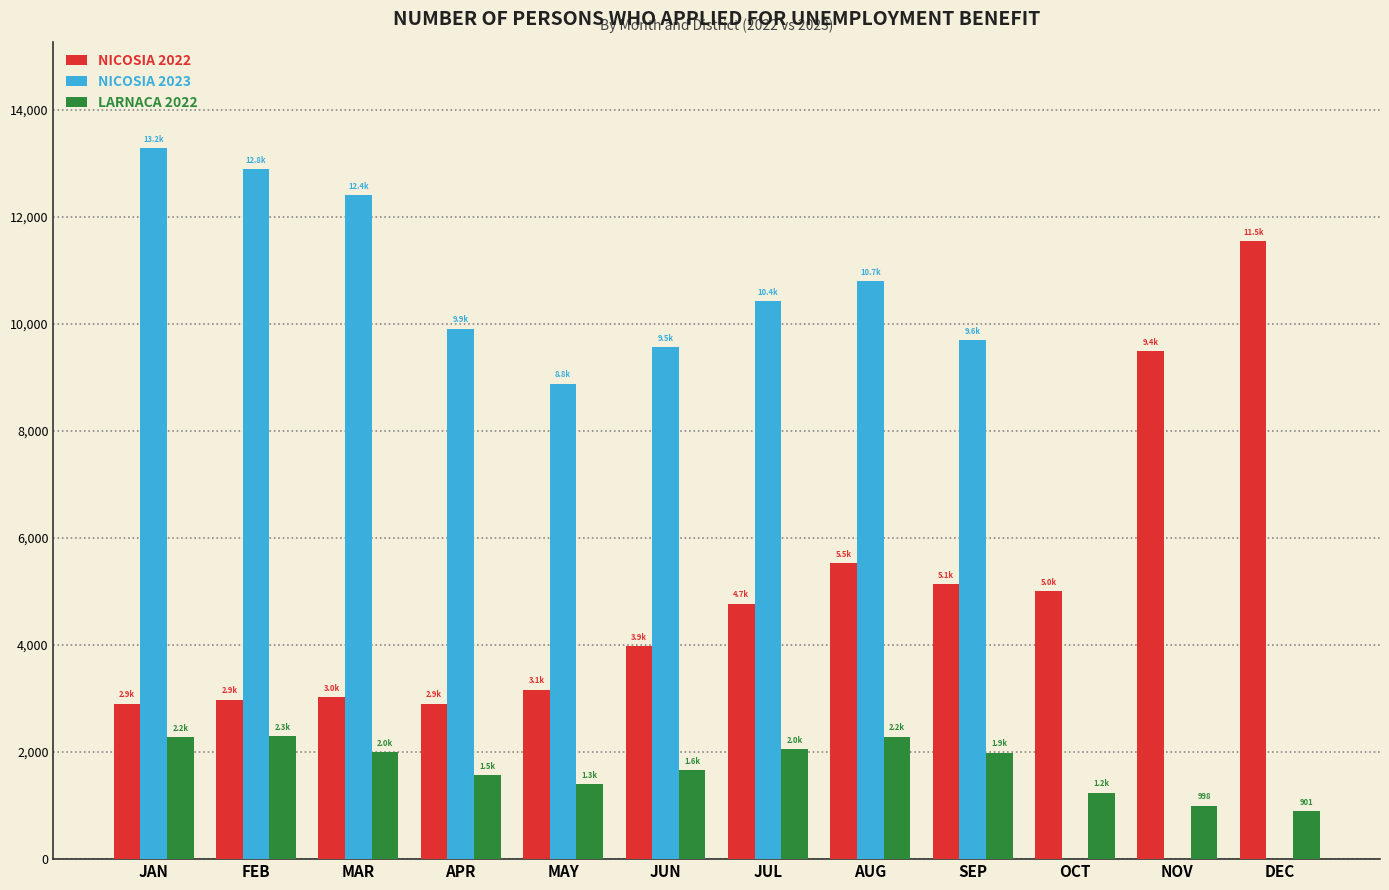

Which category has the highest value across all series?

JAN